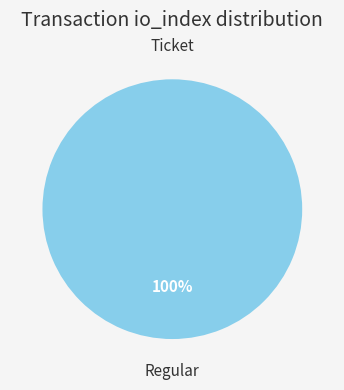

To the nearest percent, what is the difference between the Ticket and Regular slice percentages?

100%